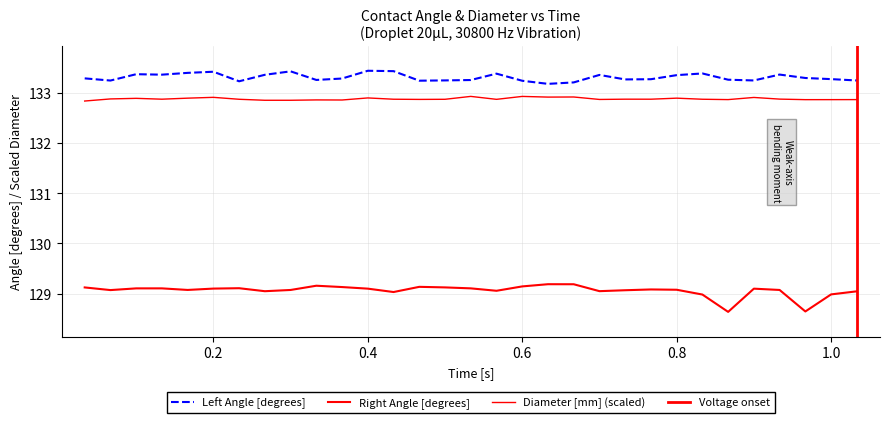

What is the greatest value displayed?

133.4